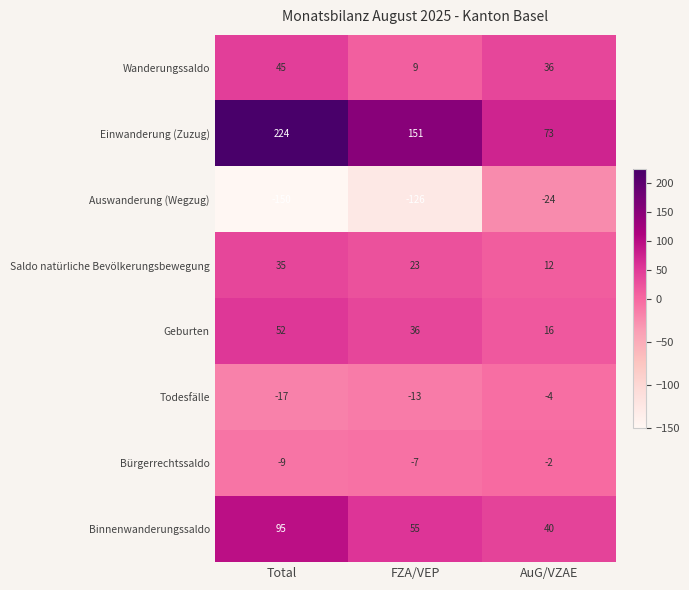

Reading left to right, extract all data points from this chart.

Wanderungssaldo: 45	9	36
Einwanderung (Zuzug): 224	151	73
Auswanderung (Wegzug): -150	-126	-24
Saldo natürliche Bevölkerungsbewegung: 35	23	12
Geburten: 52	36	16
Todesfälle: -17	-13	-4
Bürgerrechtssaldo: -9	-7	-2
Binnenwanderungssaldo: 95	55	40